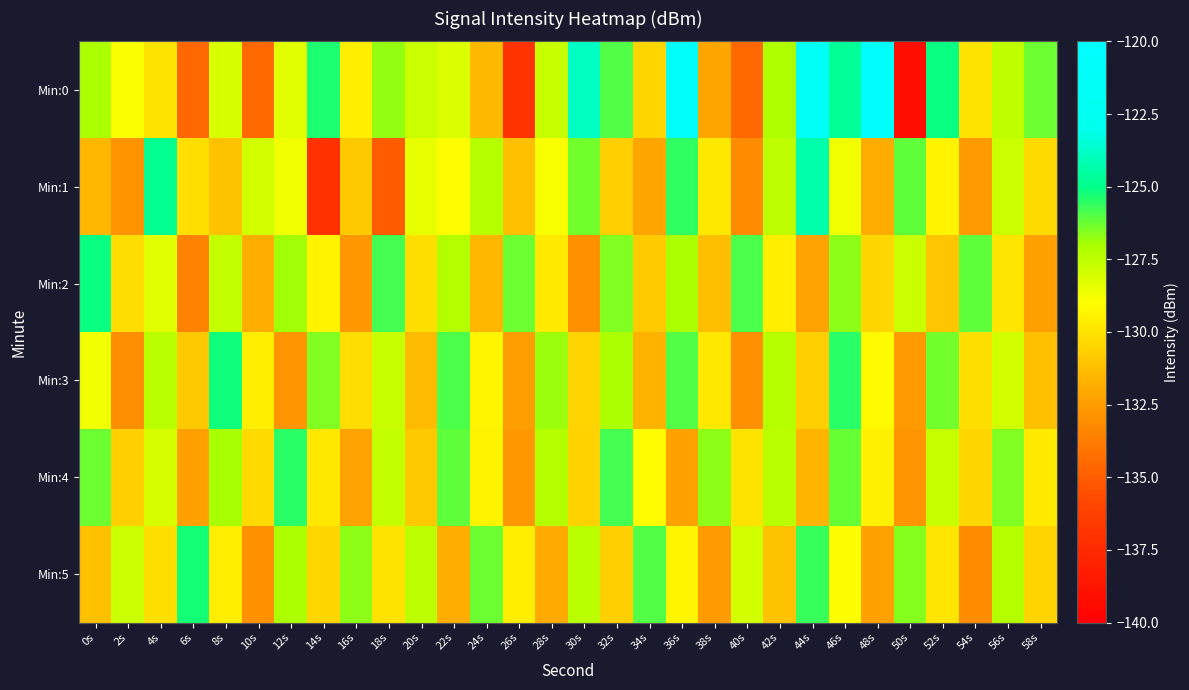

Which series has the widest spread of values?

Min:0